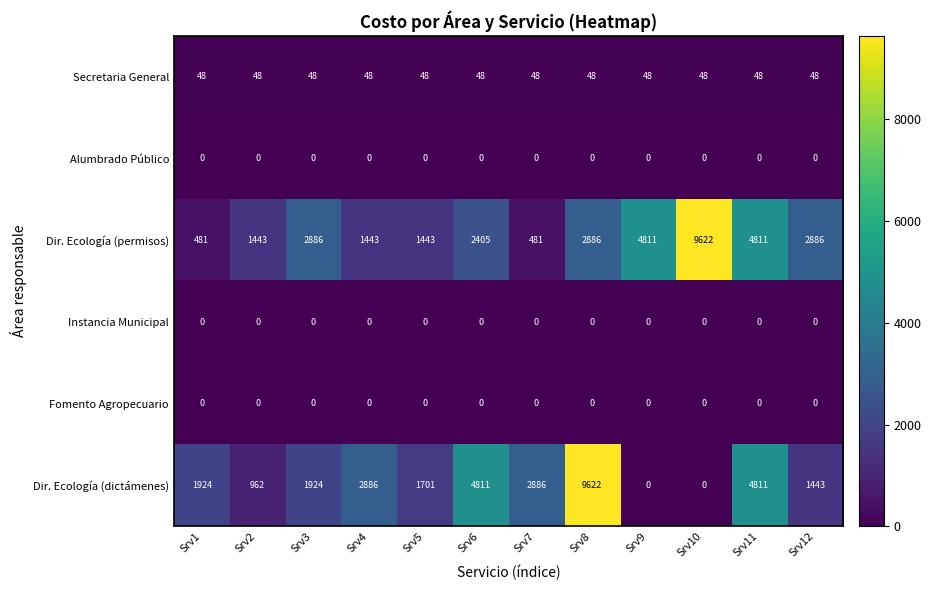

The Secretaria General series shows 48 at Srv3. True or false?

True